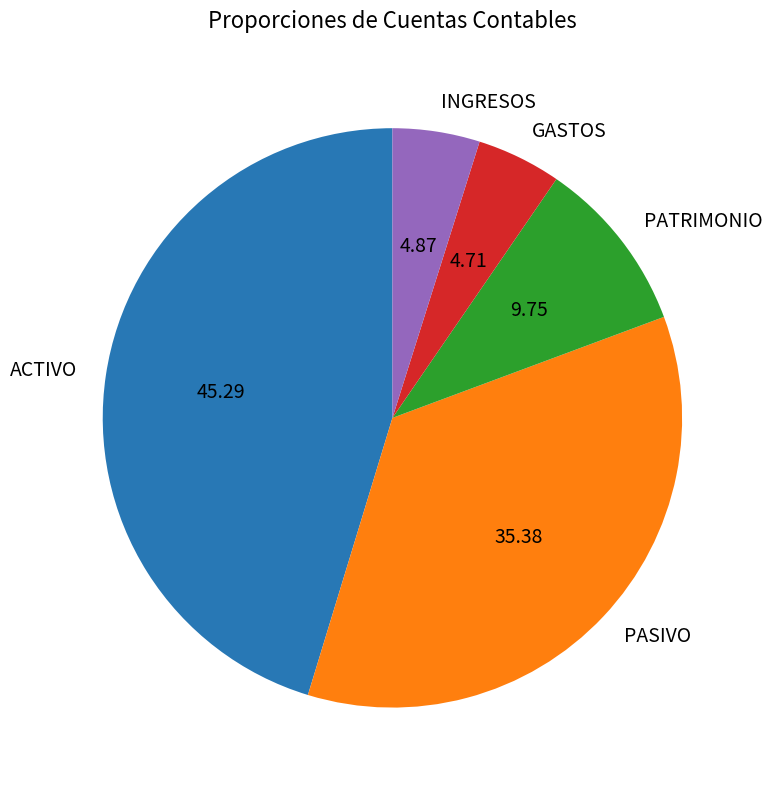

Does any single category account for the majority?

No